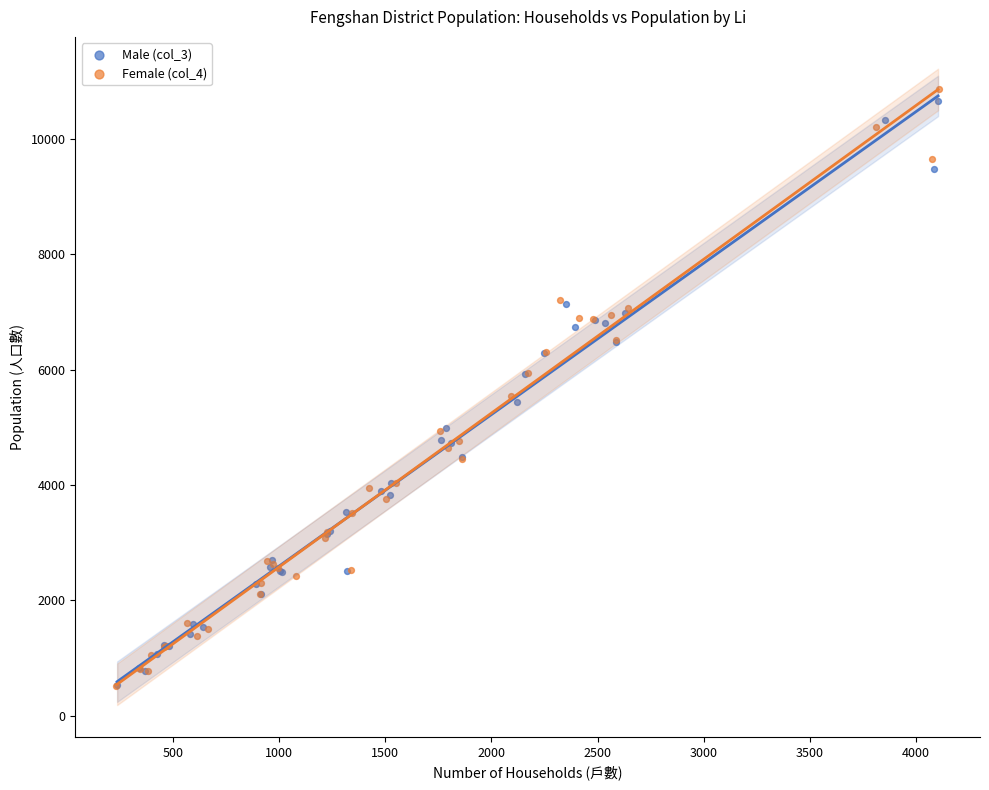

Which series has the largest Y range (max minus min)?

Female (col_4)